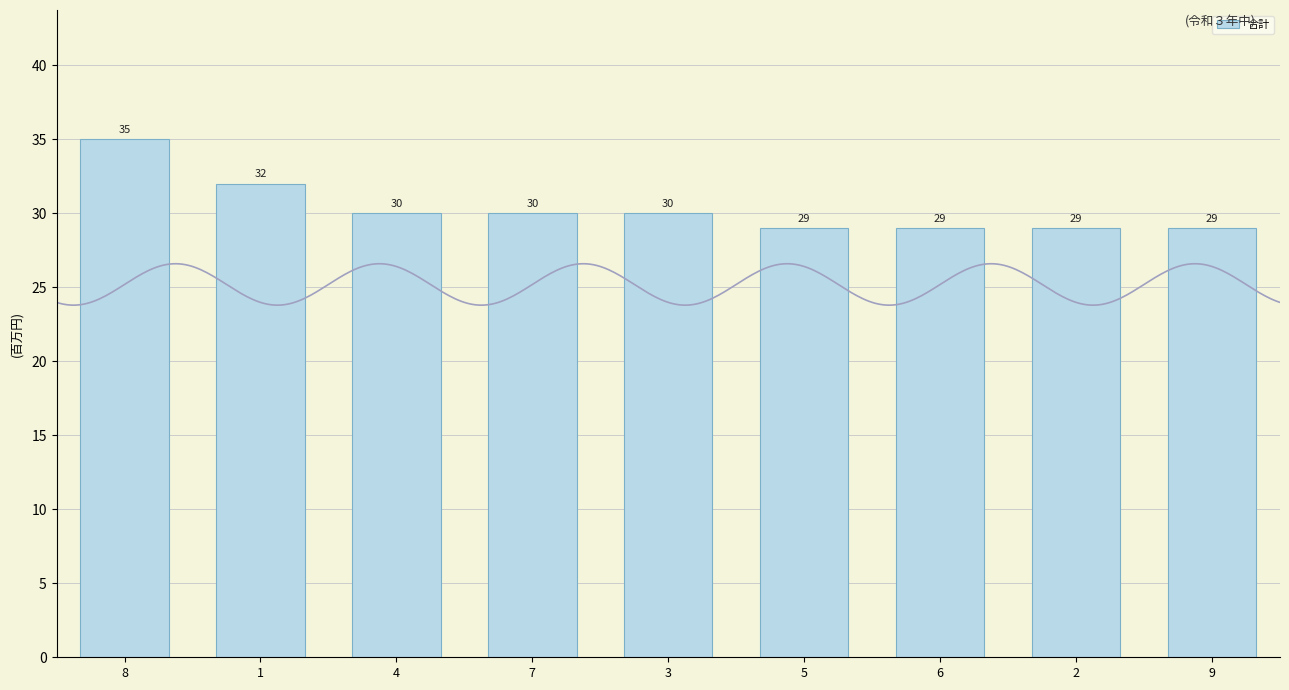

Where does the data first go above 30?

8